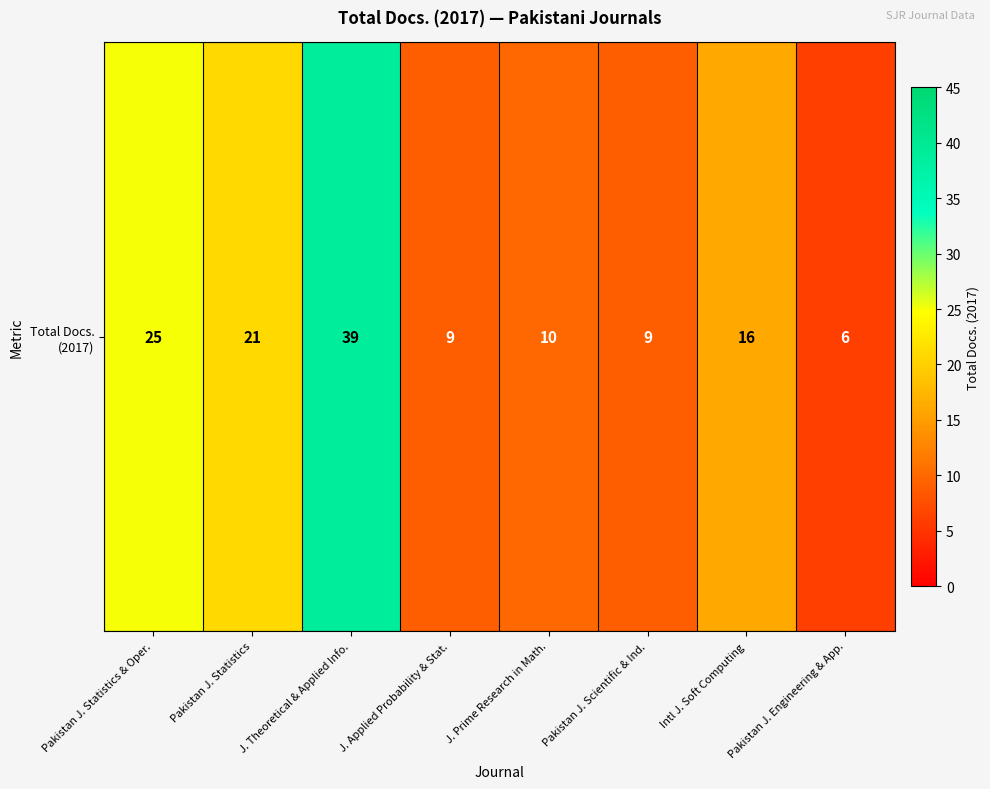

Approximately how many times larger is the value at Pakistan J. Engineering & App. compared to Pakistan J. Statistics?

0.3